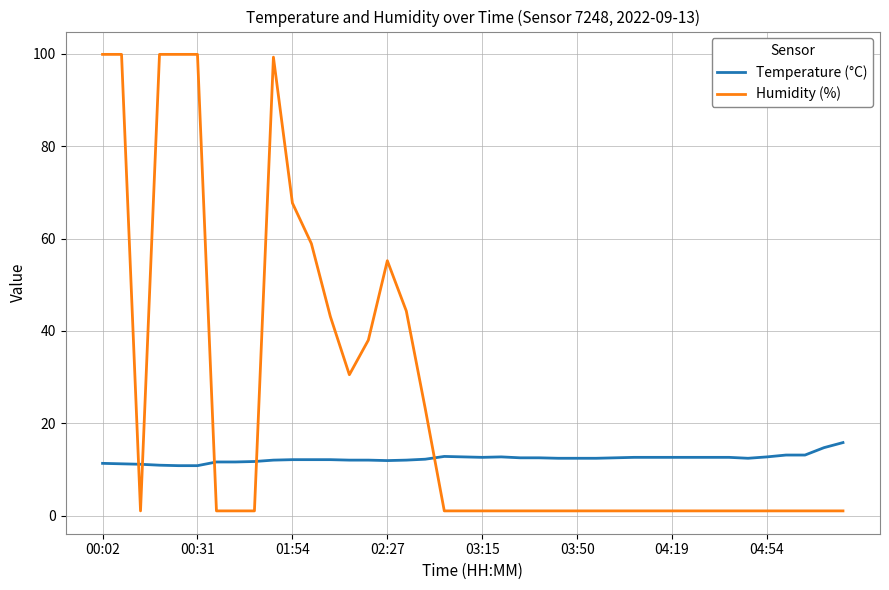

What is the difference between the maximum and minimum values in the Temperature (°C) series?

5.0